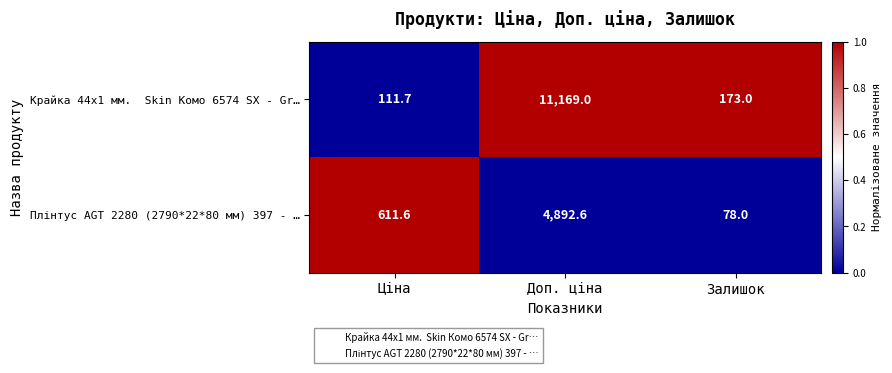

What is the smallest value displayed?

78.0